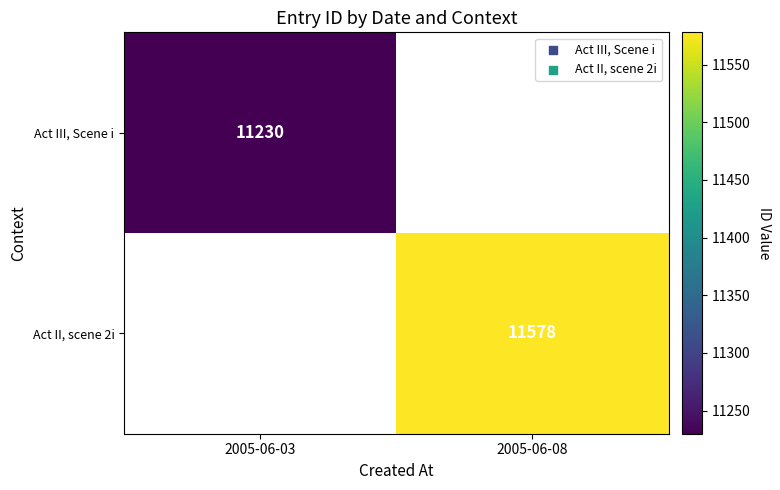

The value of Act III, Scene i at 2005-06-03 is 18251. True or false?

False